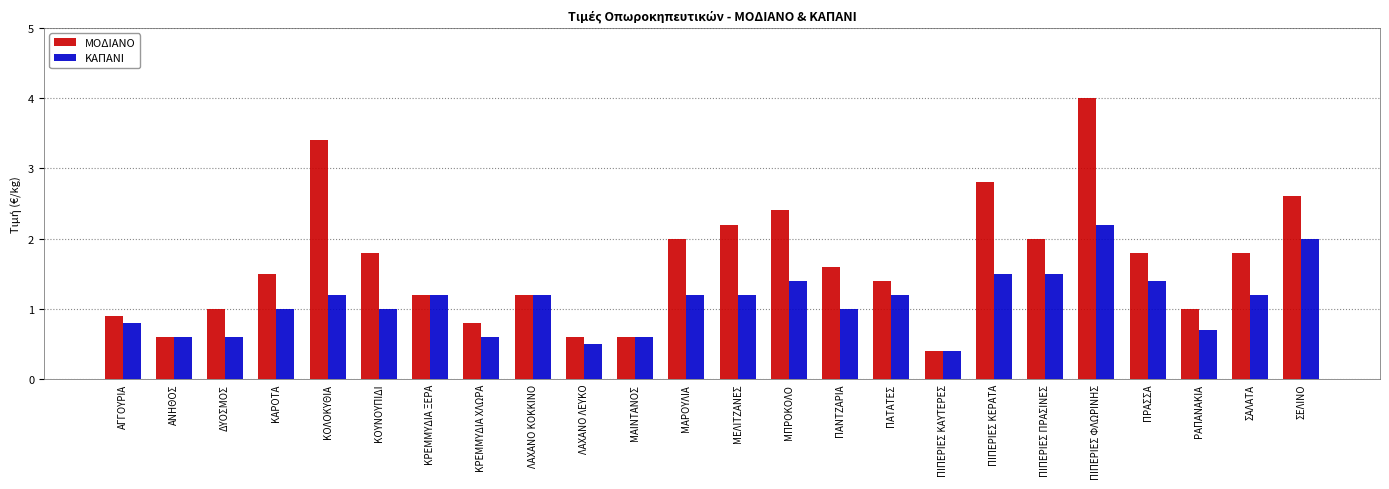

What is the difference between the ΚΑΠΑΝΙ values at ΑΝΗΘΟΣ and ΠΙΠΕΡΙΕΣ ΦΛΩΡΙΝΗΣ?

1.6